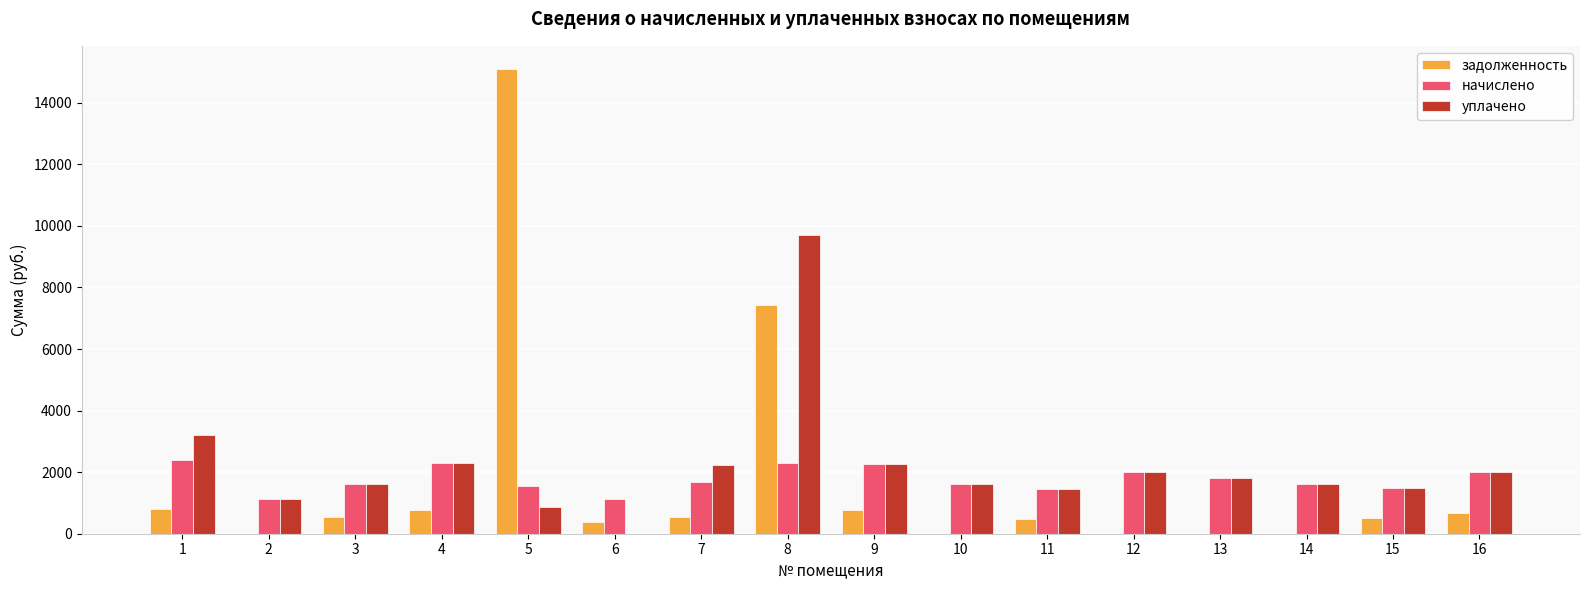

Is it true that начислено equals 1118.1 at 2?

True